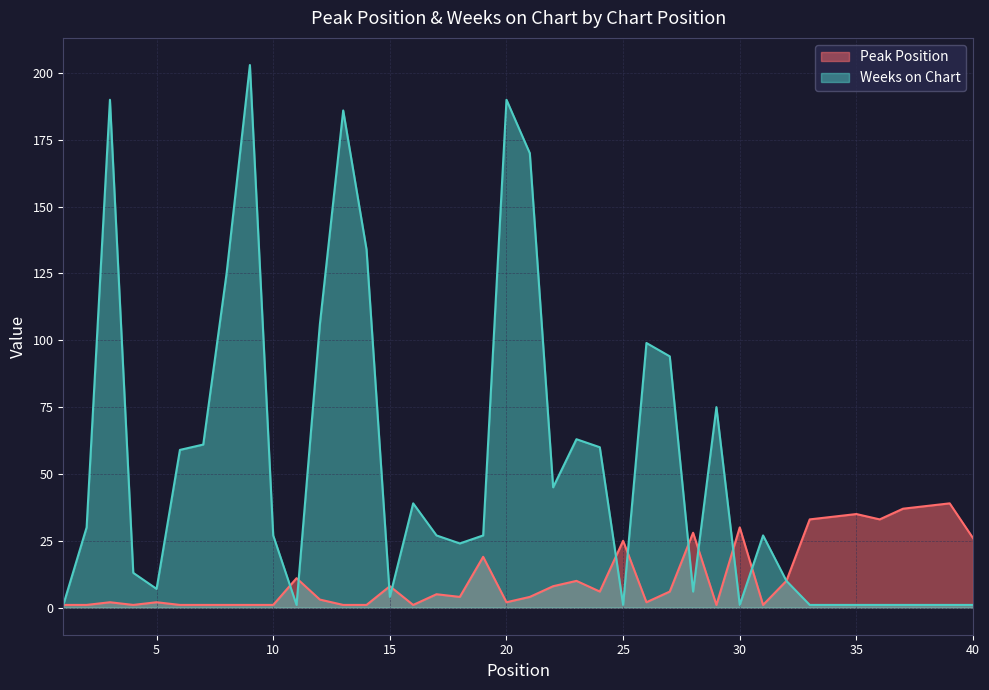

What is the smallest value displayed?

1